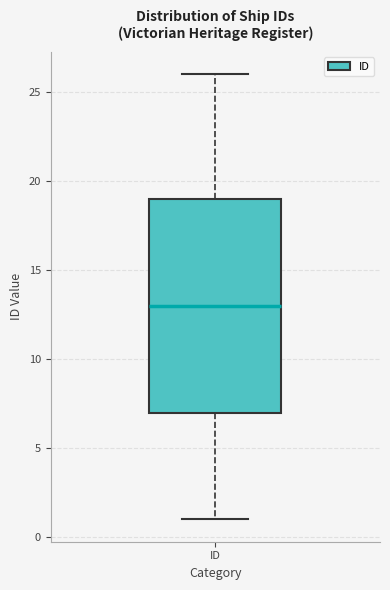

Transcribe this box plot: give where the median line is, the range the box spans, and where the two whiskers end, as read against the y-axis. The values are not printed on the chart, so give them approximately, as read against the axis.

median 13, box 7 to 19, whiskers 1 to 26